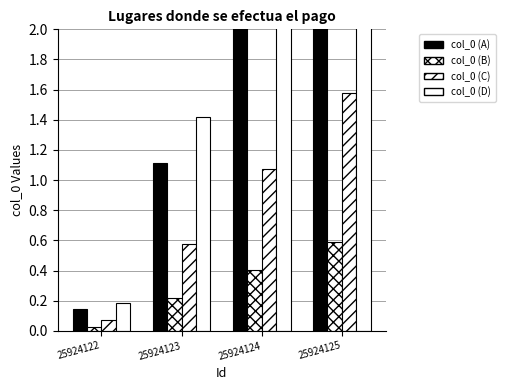

At which label does col_0 (B) reach its peak?

25924125